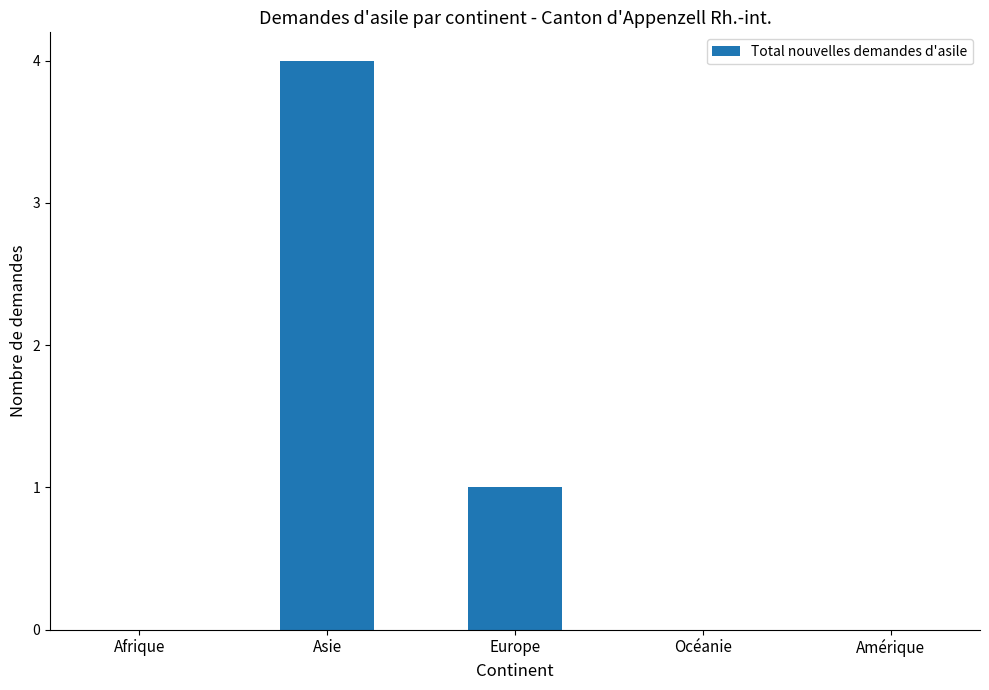

The value at Europe is 1. True or false?

True